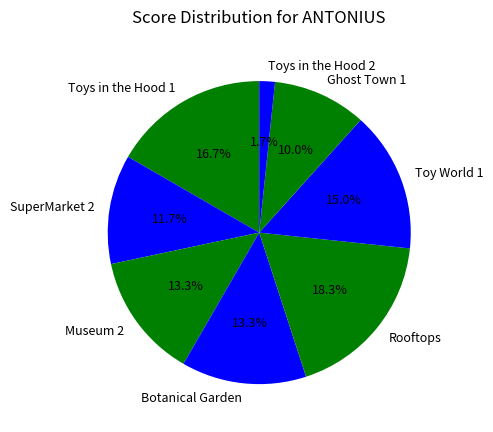

Does any single category account for the majority?

No